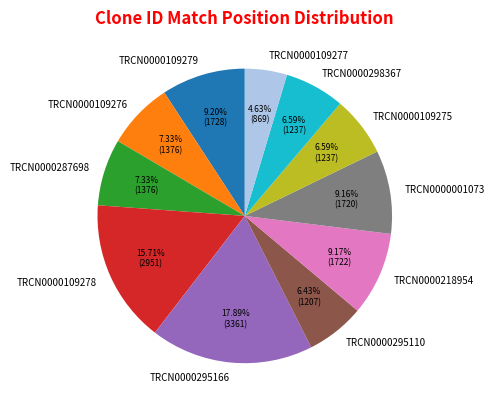

Is it true that TRCN0000001073 is 9% of the pie?

True